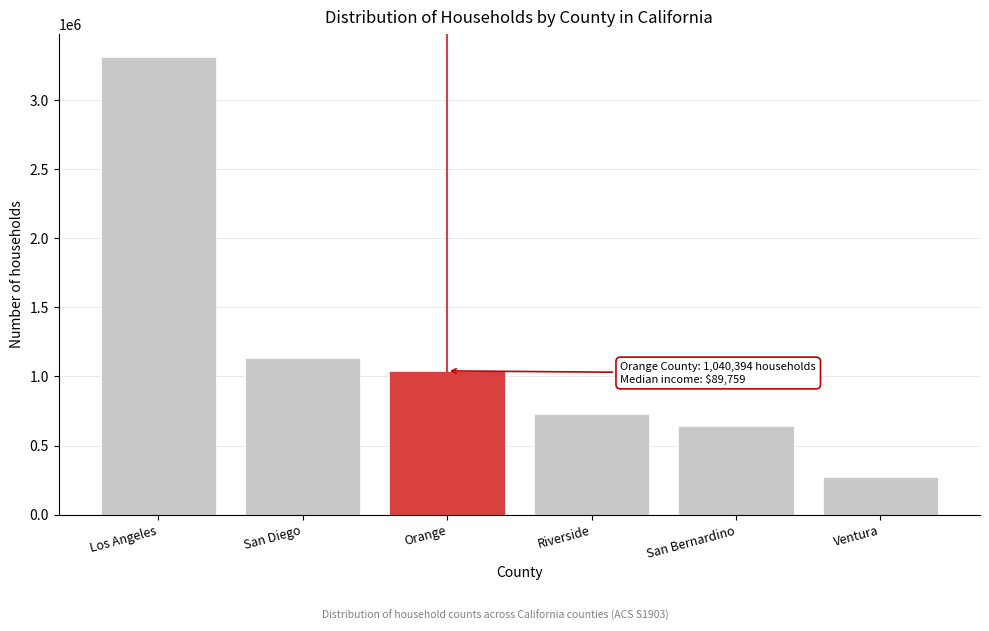

Reading left to right, what are all the values shown in this chart?

Los Angeles=3313908	San Diego=1130911	Orange=1040394	Riverside=728103	San Bernardino=638647	Ventura=271980